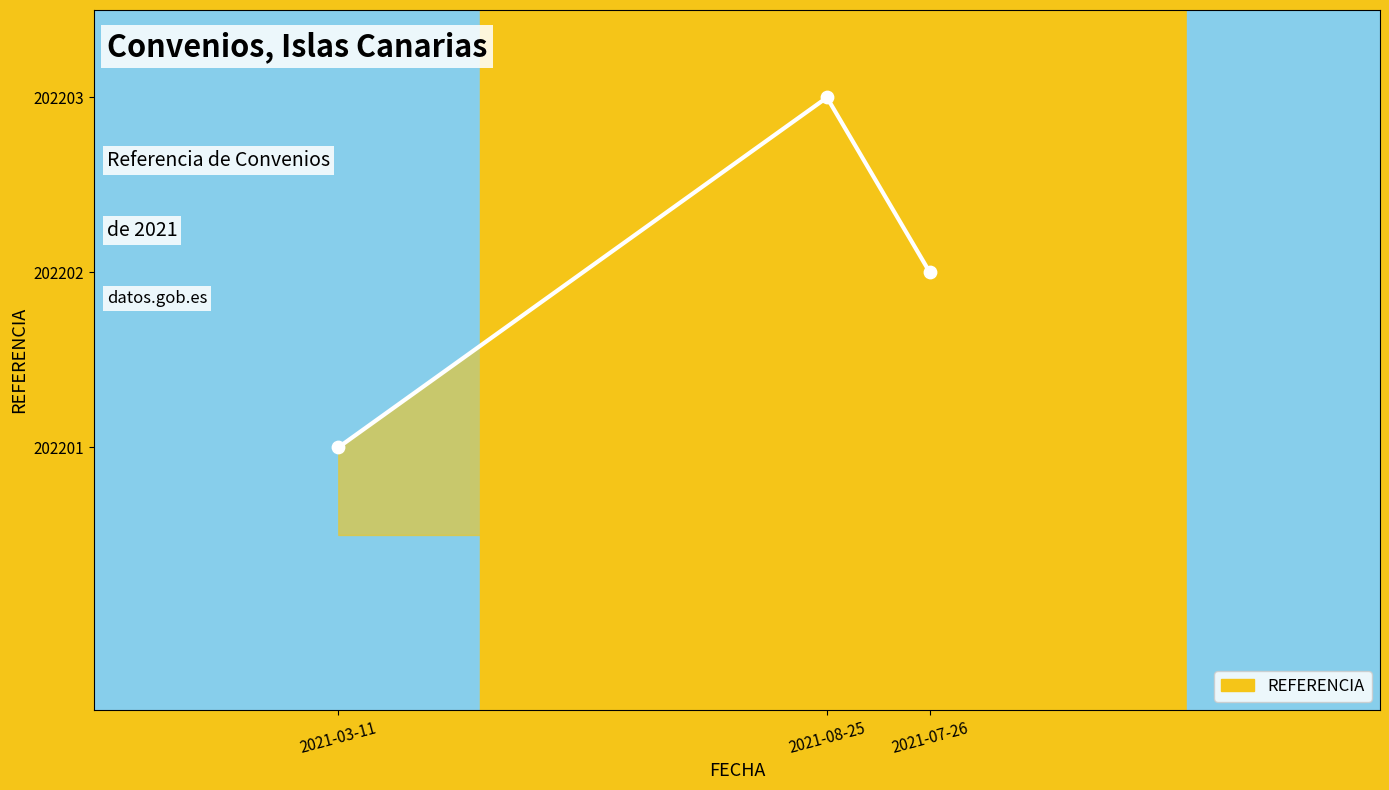

What is the difference between the maximum and minimum values?

2.0